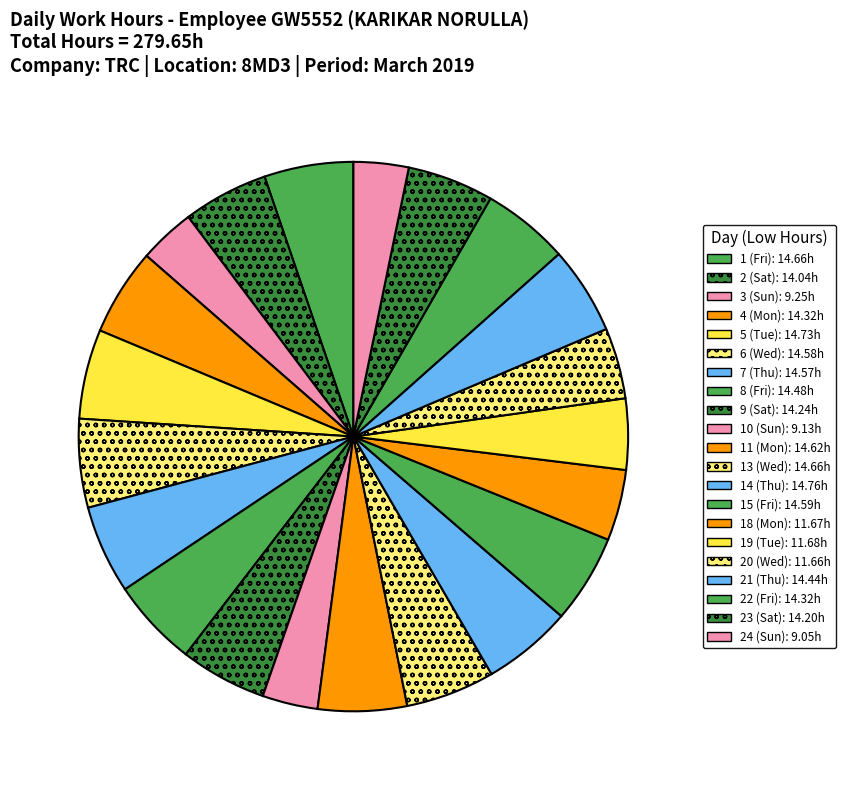

Does 9 (Sat) account for over 50% of the chart?

No